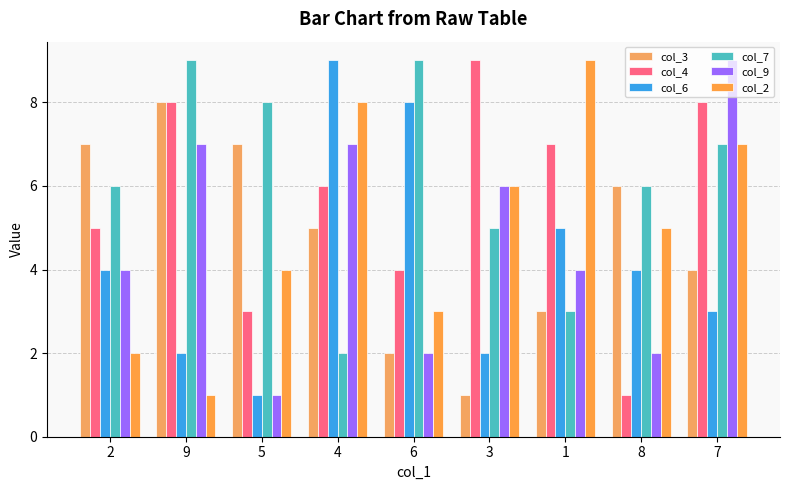

Read the col_4 value at 7.

8